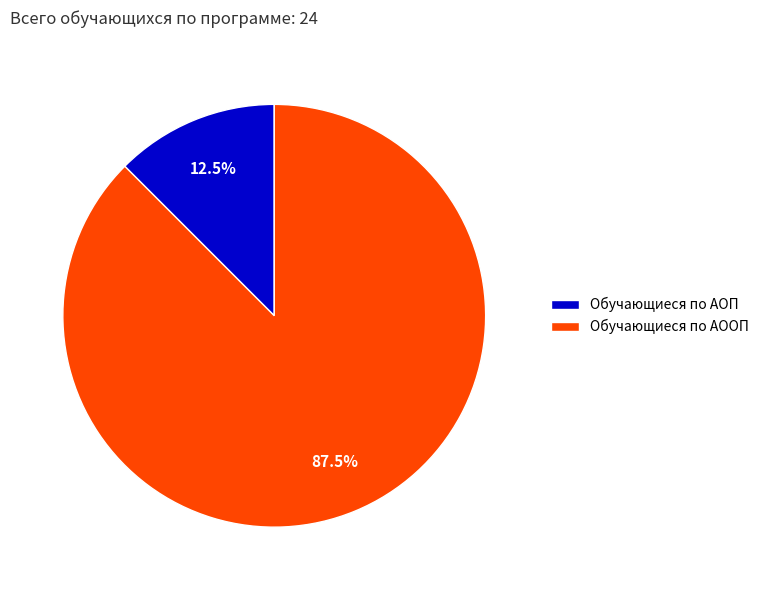

Is Обучающиеся по АОП the majority of the pie?

No